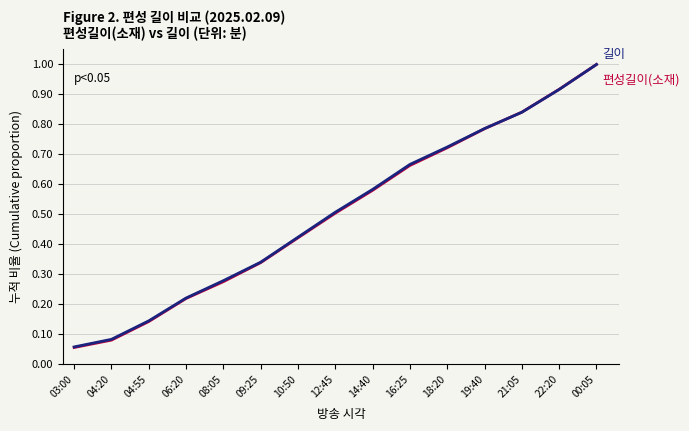

What position from the left is 03:00?

1